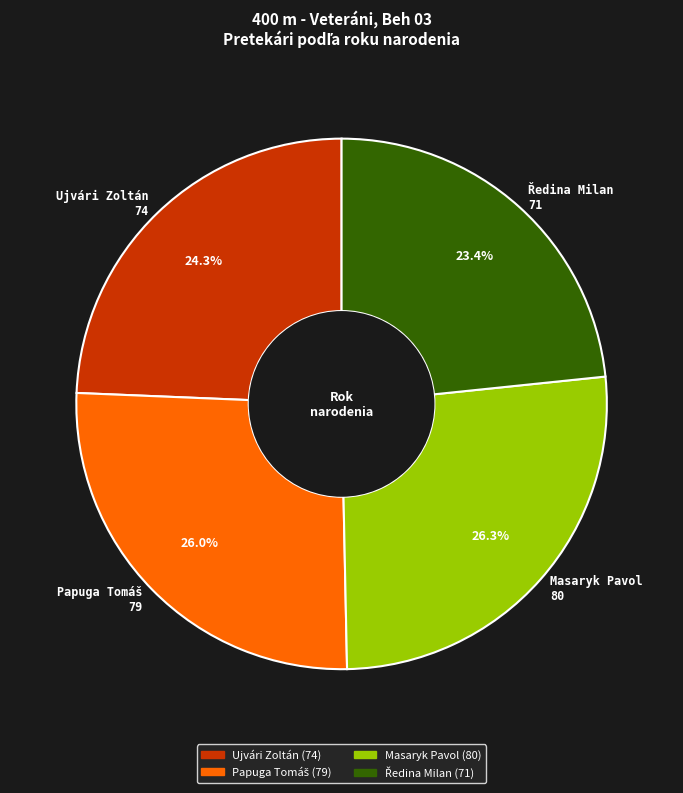

How many slices are in this pie chart?

4